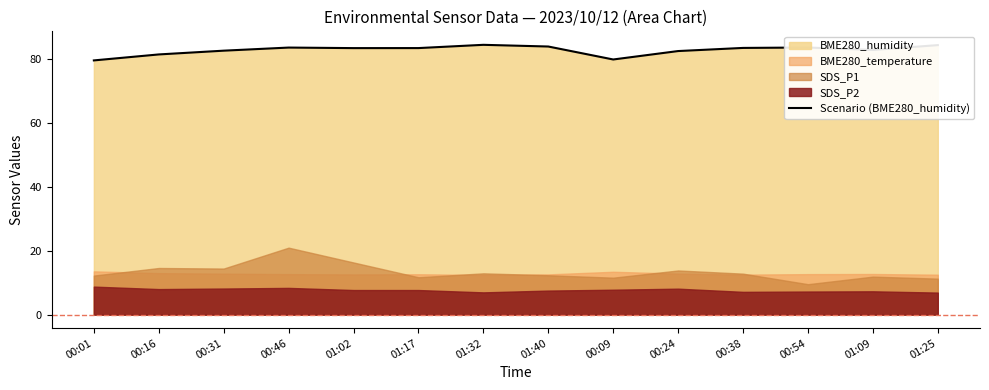

What is the ratio of the value at 00:01 to the value at 00:54?

1.0